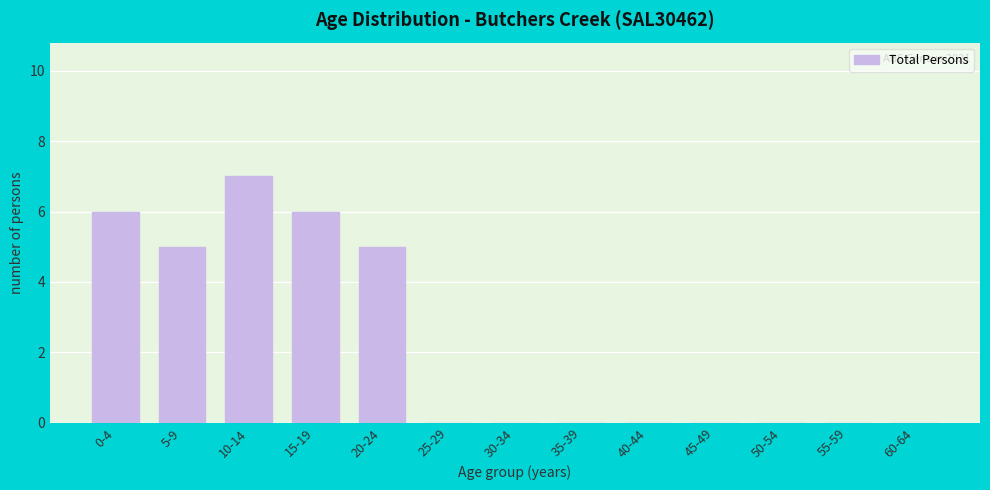

Reading left to right, what are all the values shown in this chart?

0-4=6	5-9=5	10-14=7	15-19=6	20-24=5	25-29=0	30-34=0	35-39=0	40-44=0	45-49=0	50-54=0	55-59=0	60-64=0